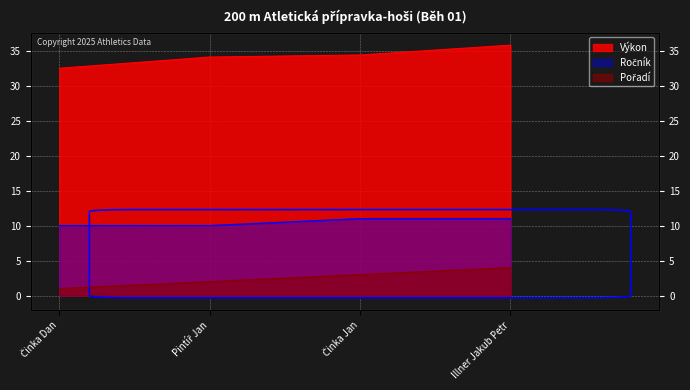

Which category has the lowest value across all series?

Činka Dan